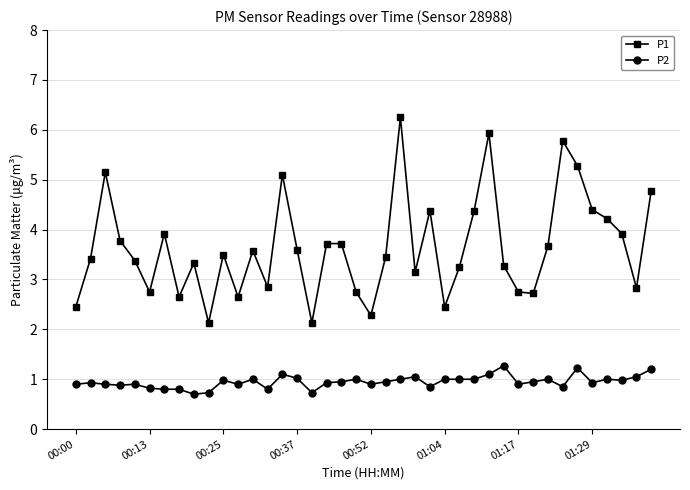

True or false: P1 and P2 intersect in this chart.

False